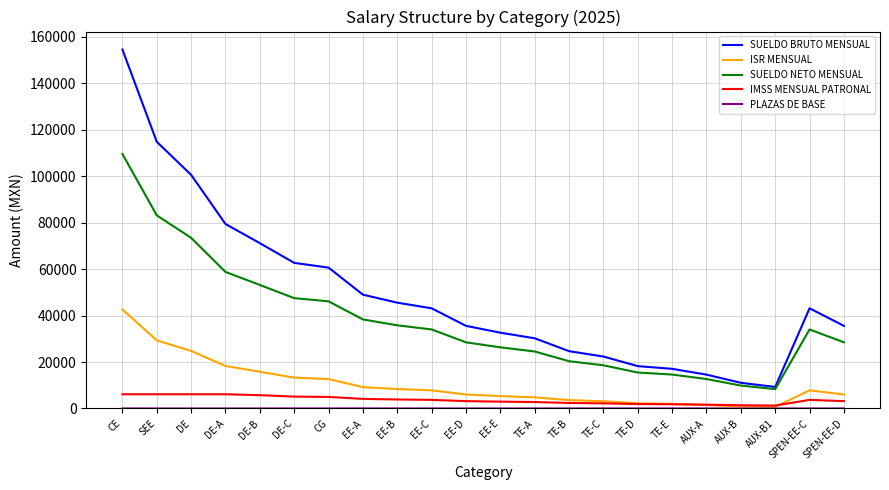

Where does the ISR MENSUAL series first go above 7796?

CE